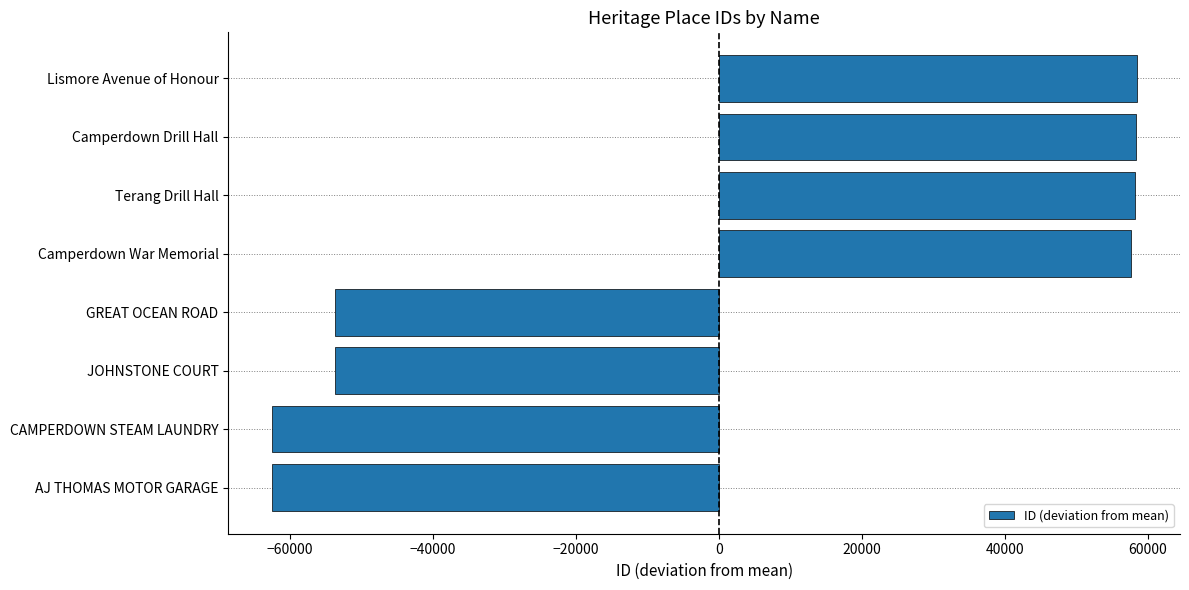

Where is the data nearest to the value -2073?

GREAT OCEAN ROAD